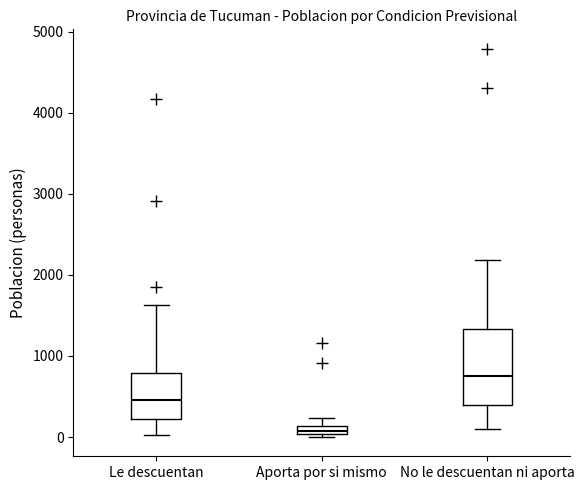

Which box's median line is the lowest?

Aporta por si mismo